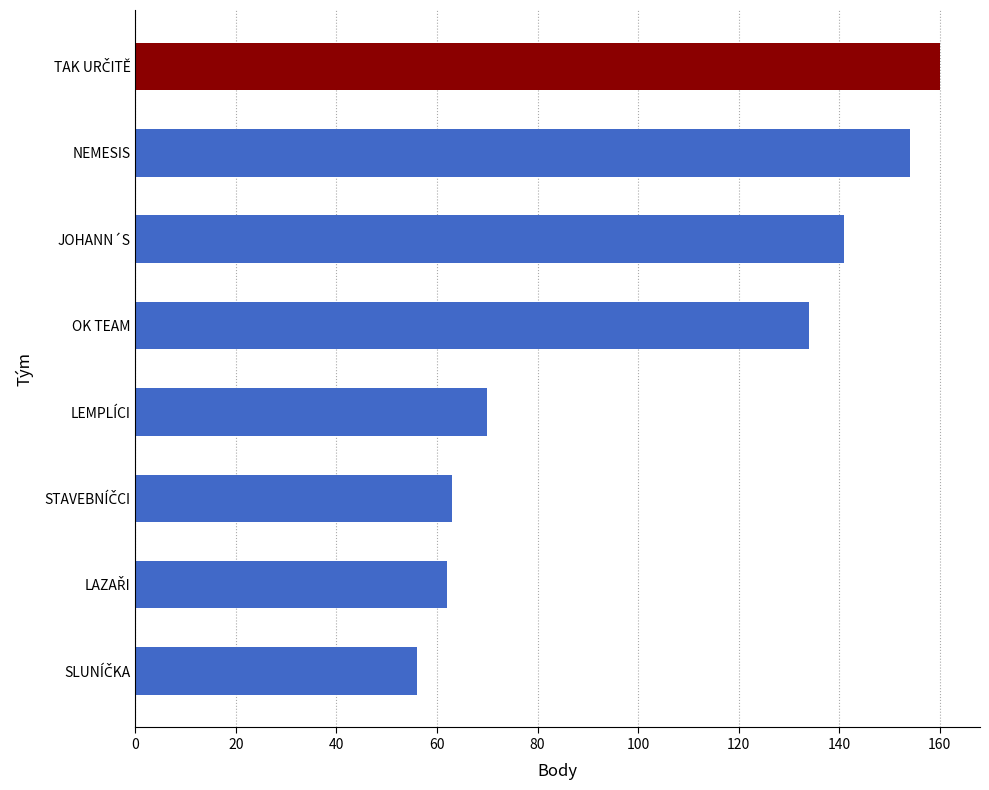

Between NEMESIS and LEMPLÍCI, which is larger?

NEMESIS